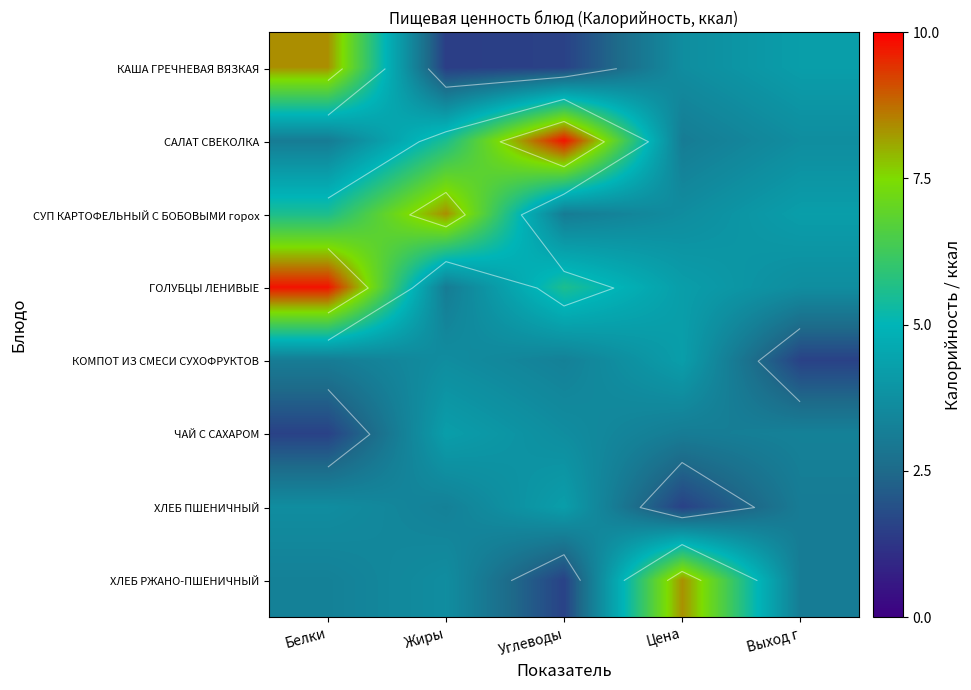

Which series changed the most between Белки and Цена?

ГОЛУБЦЫ ЛЕНИВЫЕ